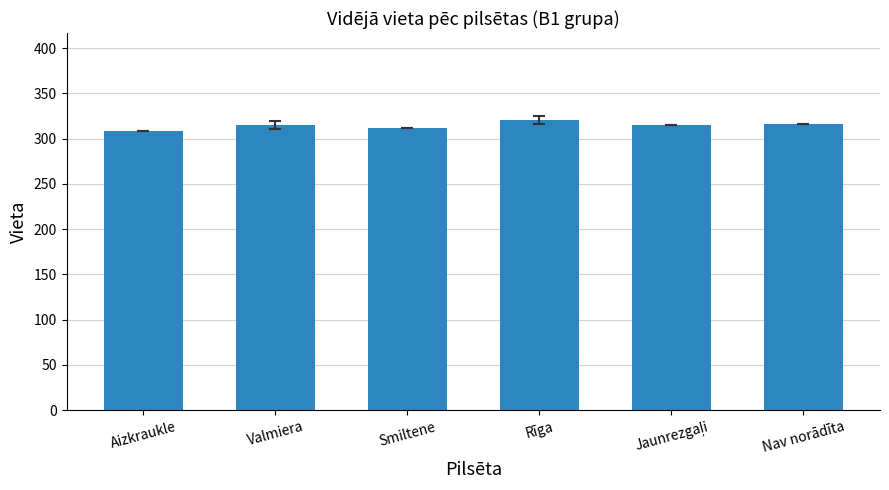

What is the value of the 1st bar from the left?

309.0